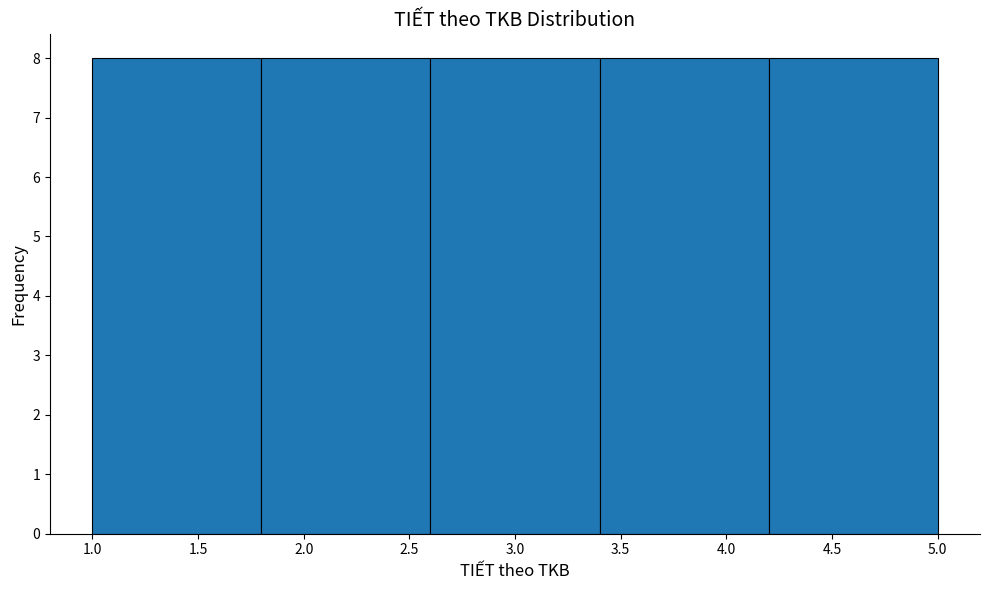

Reading left to right, transcribe this chart: for each bar, give the range it covers on the x-axis and its height. The values are not printed on the chart, so give them approximately, as read against the axis.

1.0 to 1.8: 8
1.8 to 2.6: 8
2.6 to 3.4: 8
3.4 to 4.2: 8
4.2 to 5.0: 8